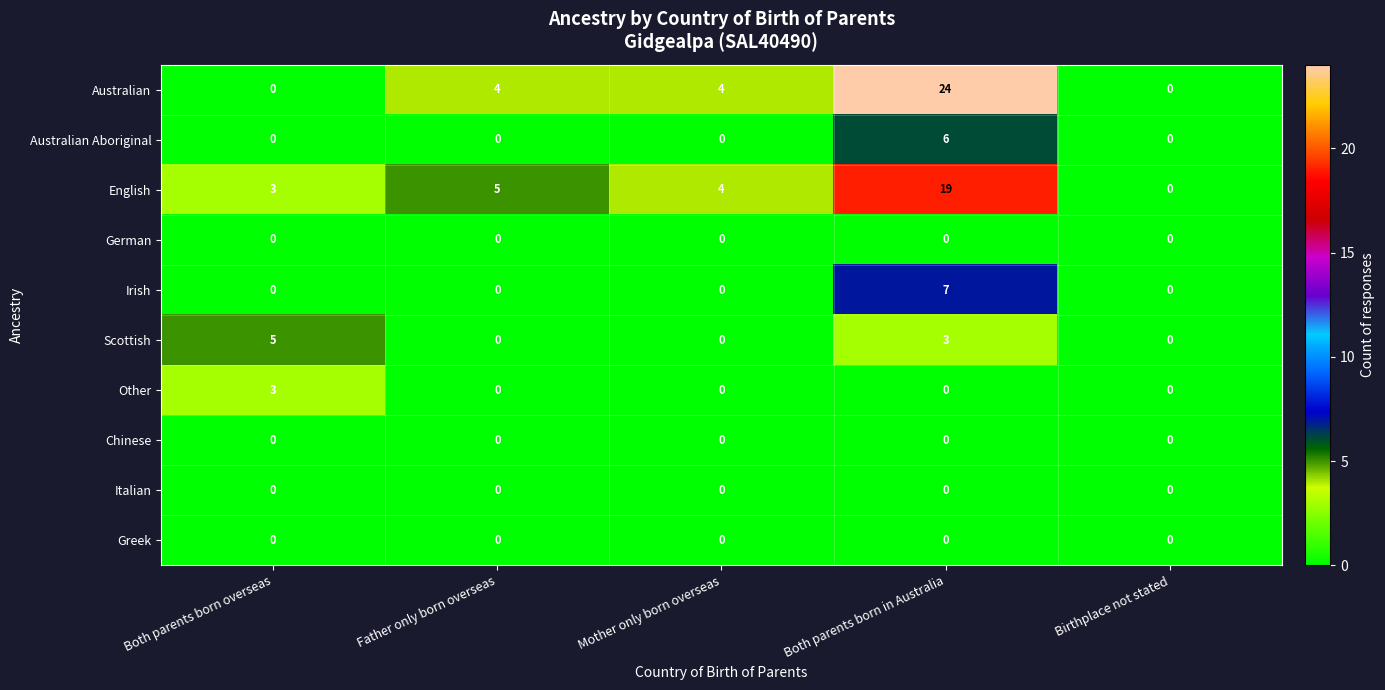

At which label is English closest to 9?

Father only born overseas